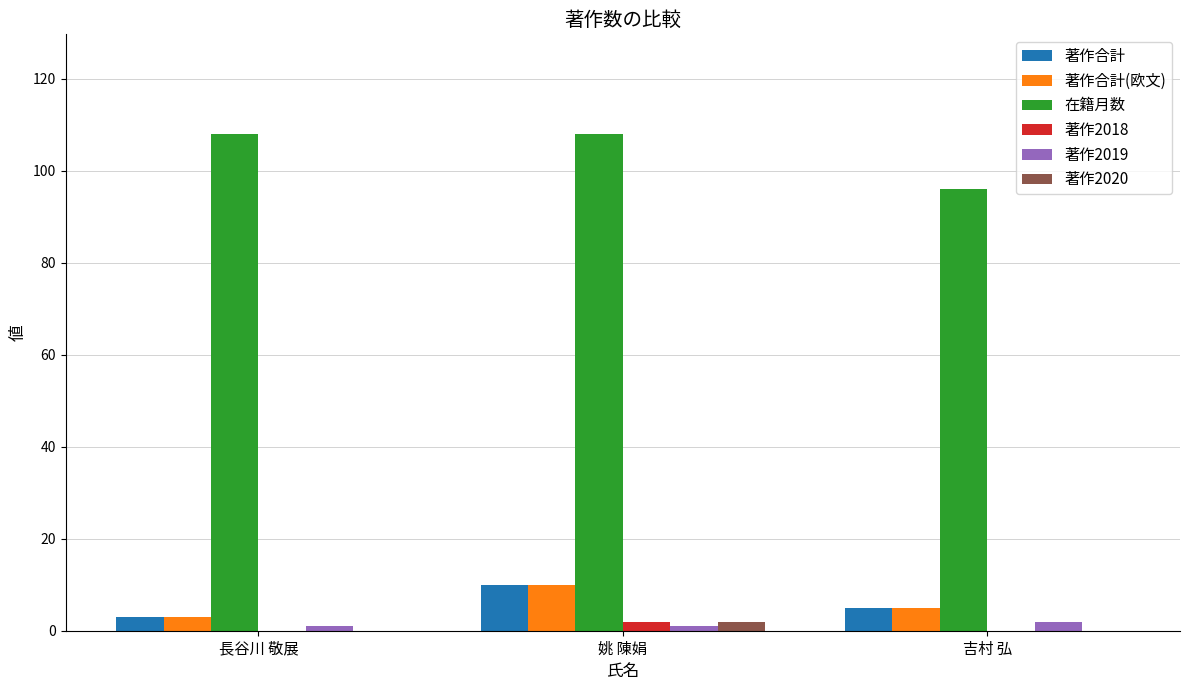

Is it true that 著作合計(欧文) equals 5 at 吉村 弘?

True